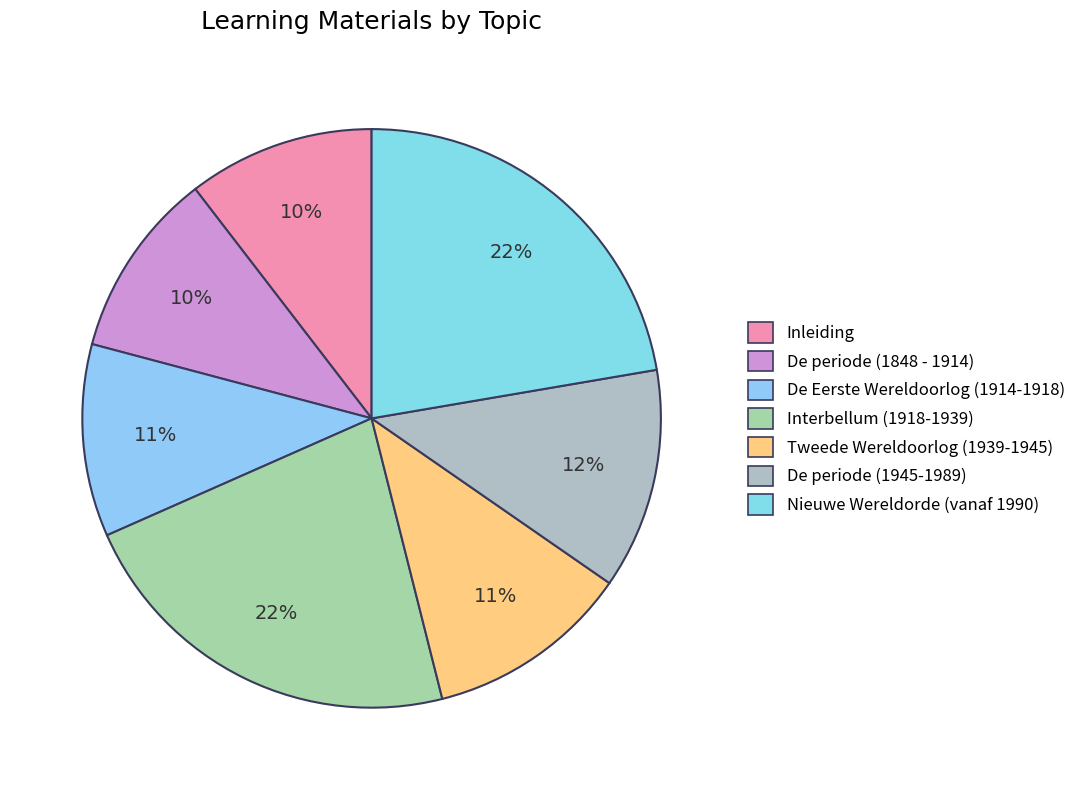

What percentage is the Nieuwe Wereldorde (vanaf 1990) slice, to the nearest percent?

22%